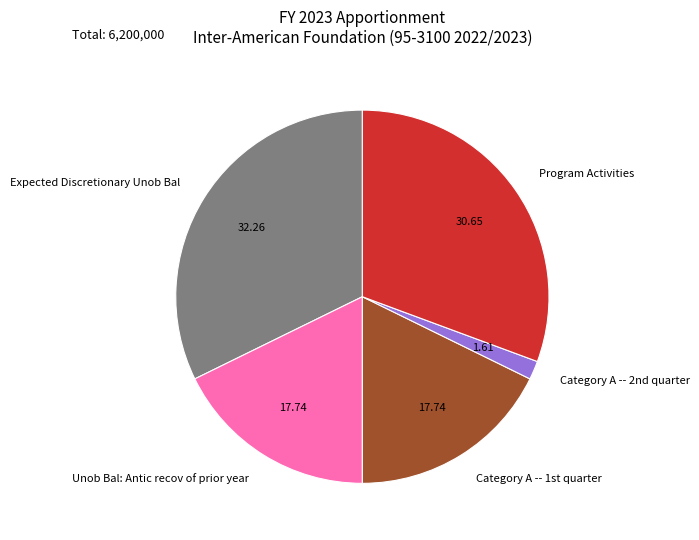

How many slices are in this pie chart?

5